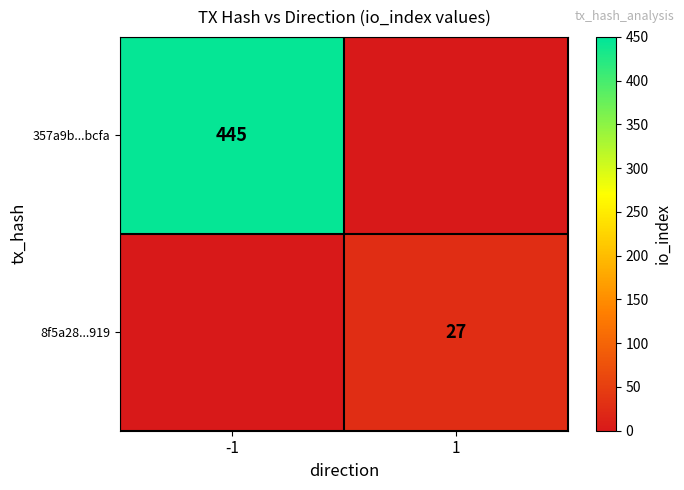

Is the value of 357a9b...bcfa at -1 greater than the value of 8f5a28...919 at 1?

Yes